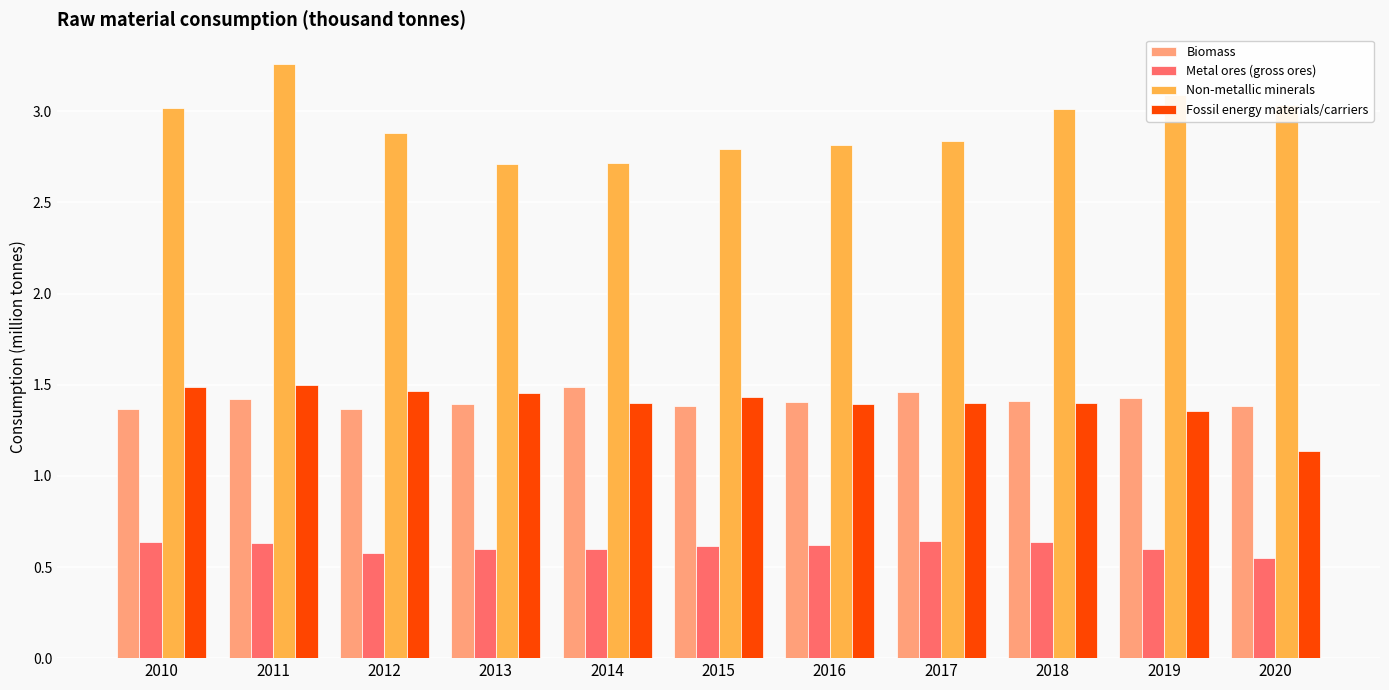

The value of Metal ores (gross ores) at 2014 is 0.6. True or false?

True